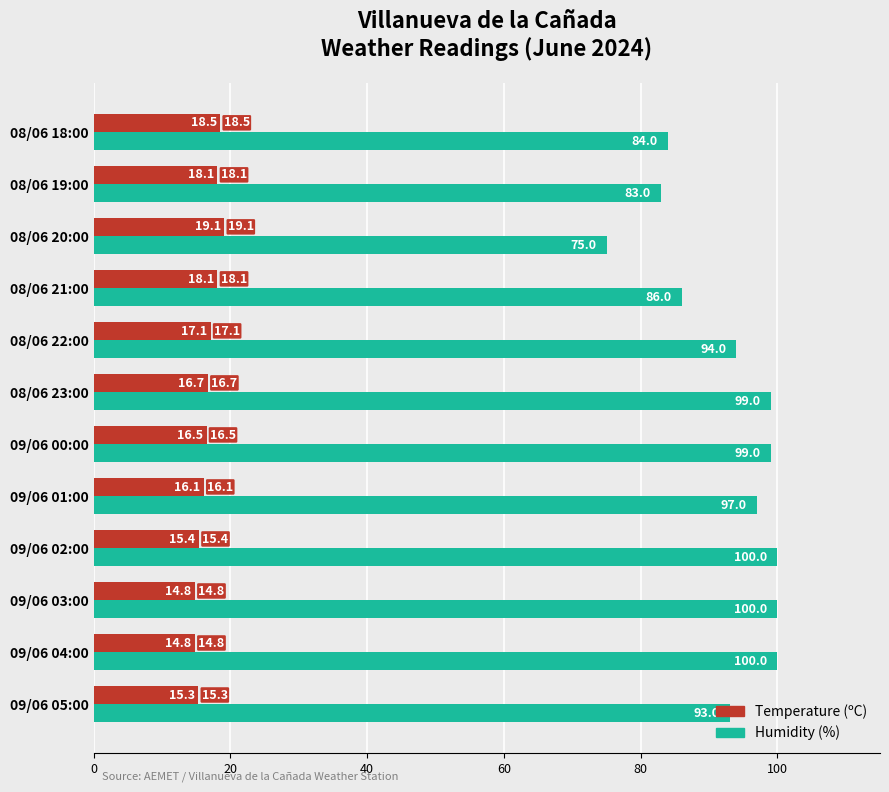

List the series in order of their overall mean, highest first.

Humidity (%), Temperature (ºC)